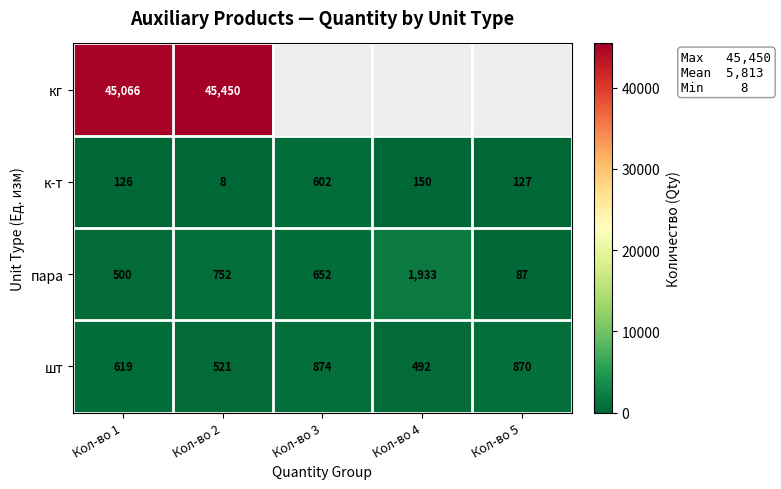

How many values in the к-т series are below 127?

2